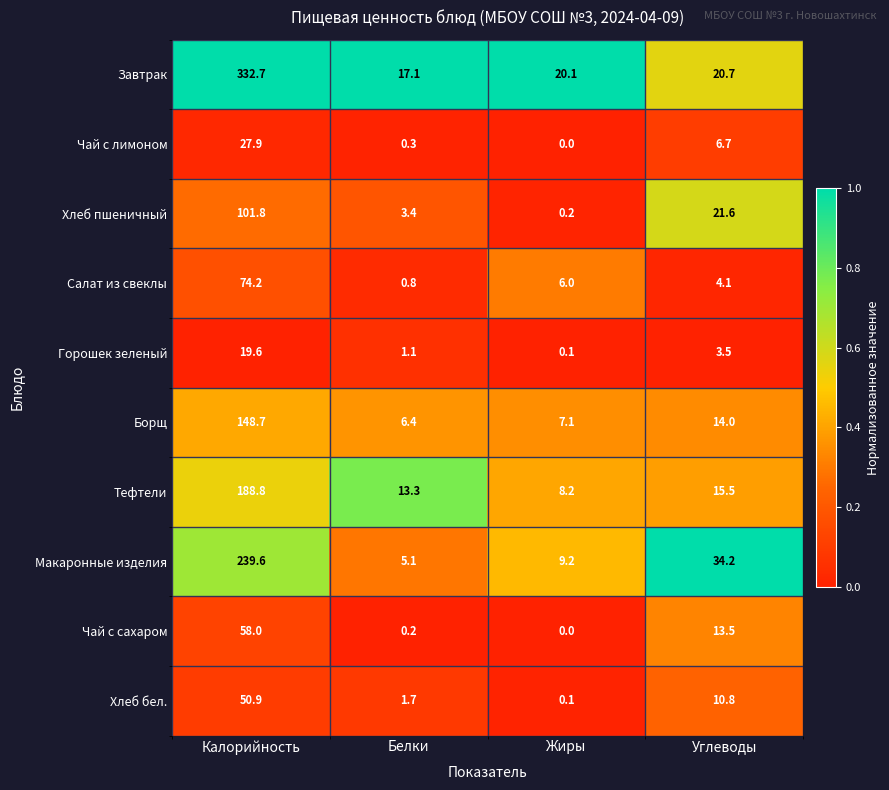

Rank the series at Углеводы from lowest to highest value.

Горошек зеленый, Салат из свеклы, Чай с лимоном, Хлеб бел., Чай с сахаром, Борщ, Тефтели, Завтрак, Хлеб пшеничный, Макаронные изделия